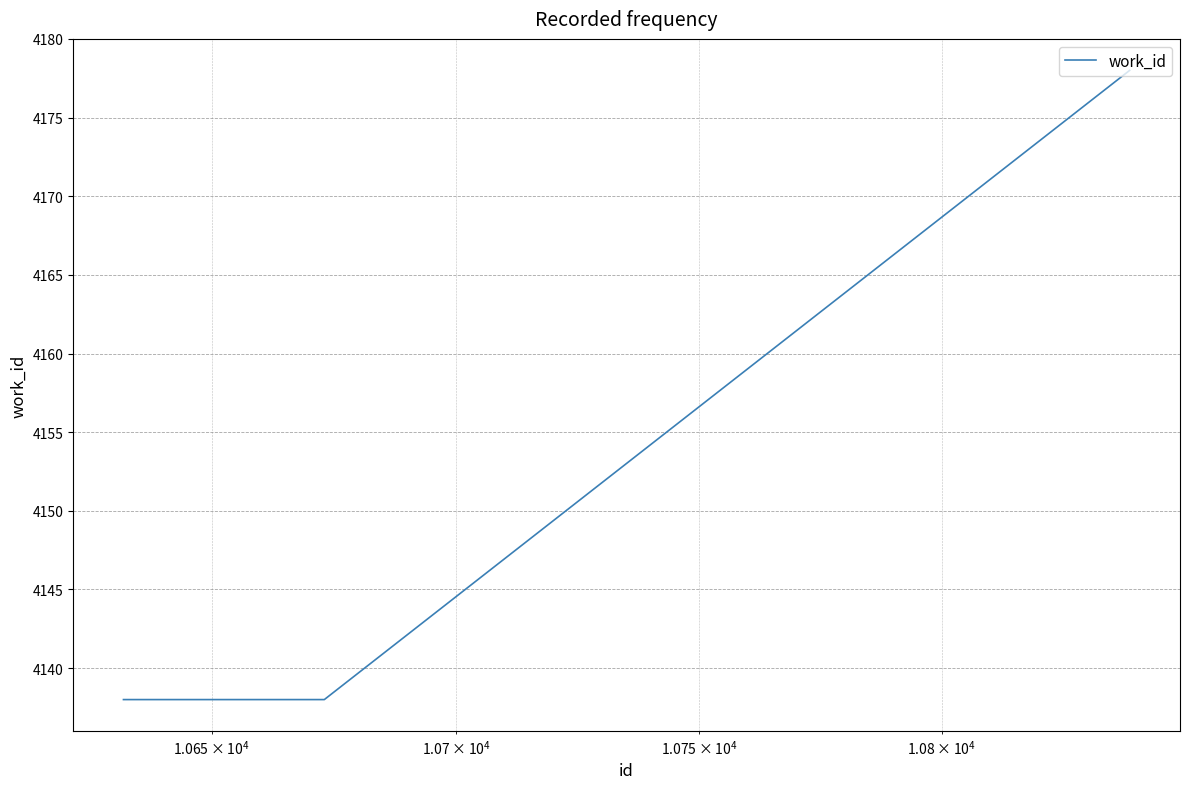

How many lines are shown in the chart?

1